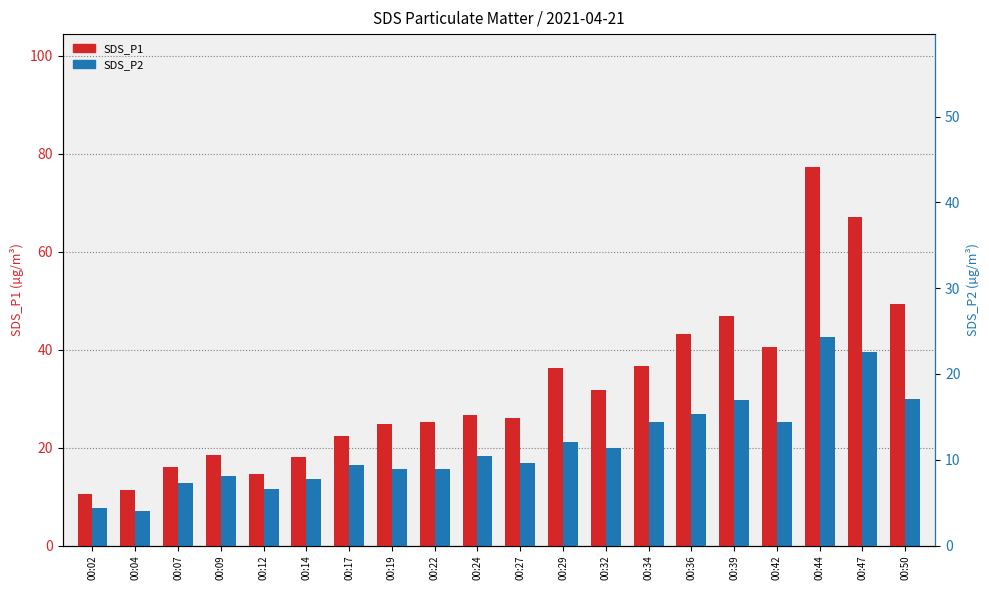

List the series in order of their peak value, highest first.

SDS_P1, SDS_P2